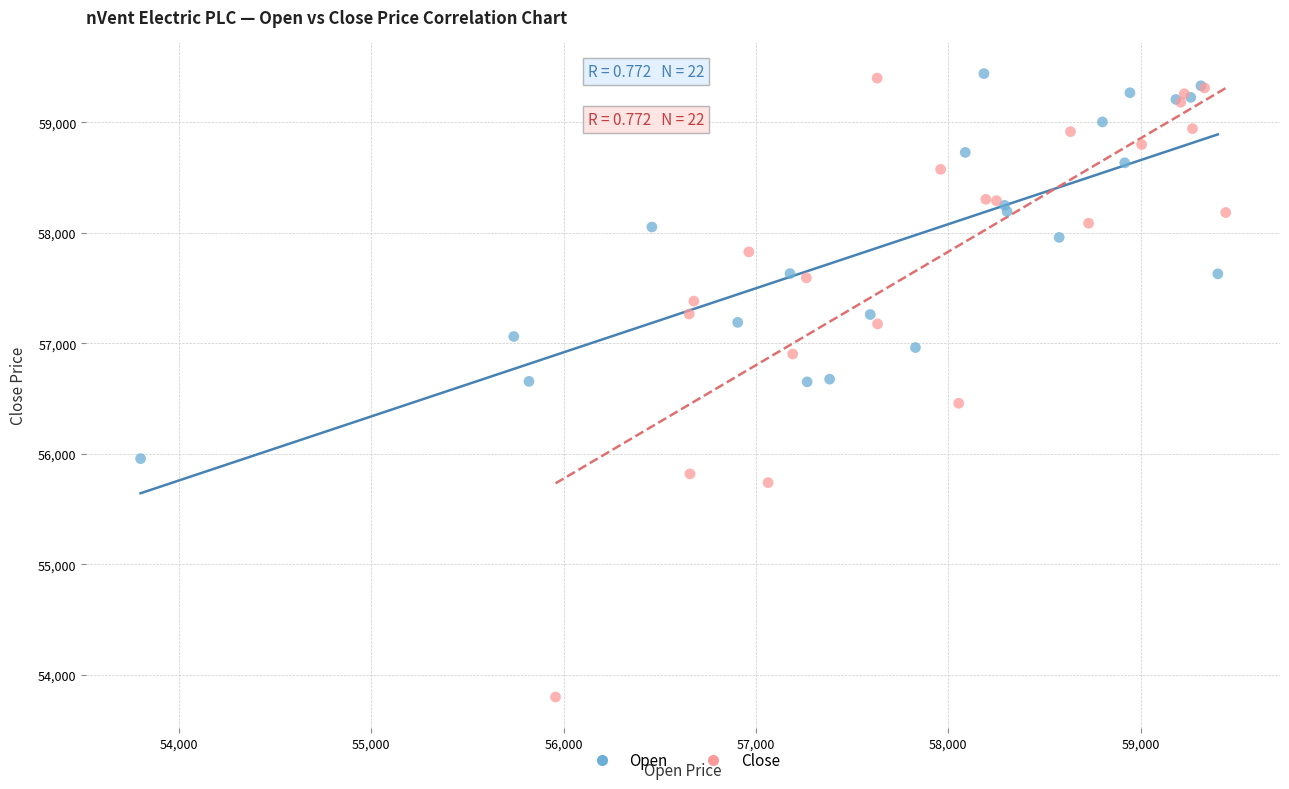

Which series reaches the minimum Y coordinate?

Close